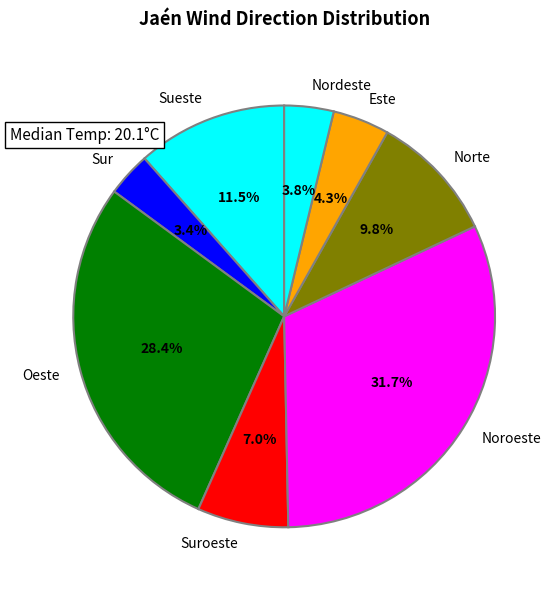

How much of the chart is everything except Oeste?

71.6%